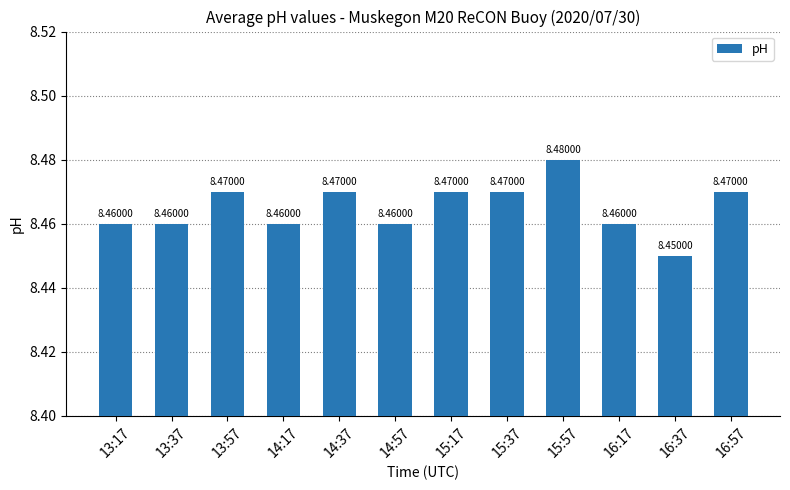

True or false: the data shows 8.5 at 15:17.

True